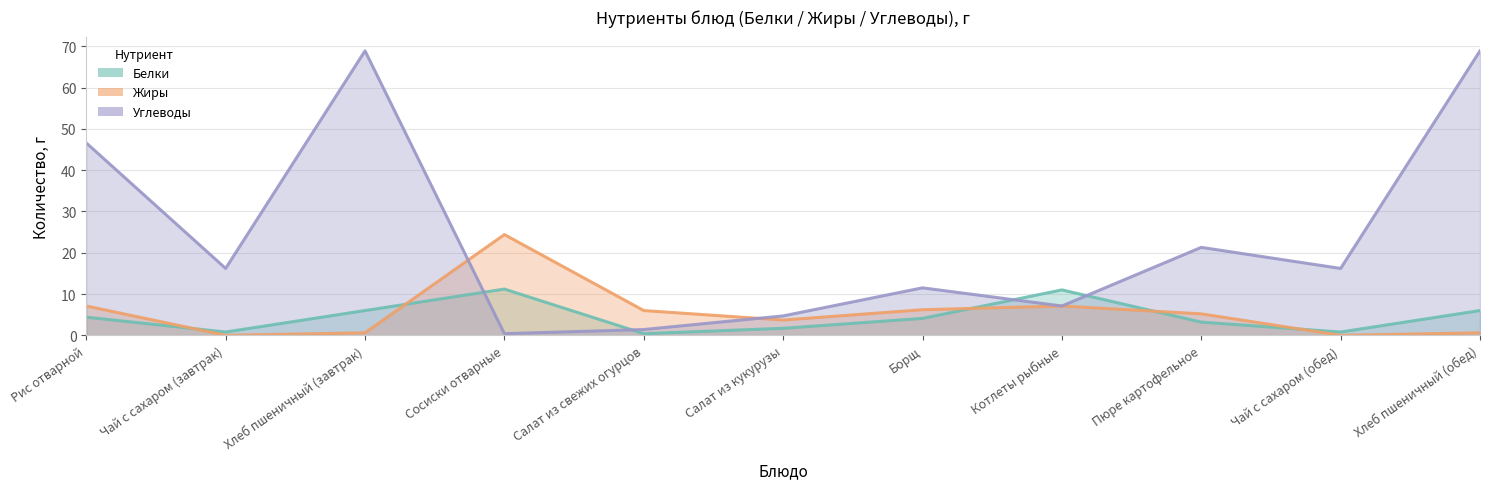

Reading left to right, extract all data points from this chart.

Белки: 4.4	0.8	6.0	11.2	0.4	1.7	4.1	11.0	3.2	0.8	6.0
Жиры: 7.1	0.0	0.6	24.4	6.0	3.7	6.2	7.1	5.2	0.0	0.6
Углеводы: 46.6	16.2	68.9	0.4	1.4	4.7	11.5	7.1	21.3	16.2	68.9